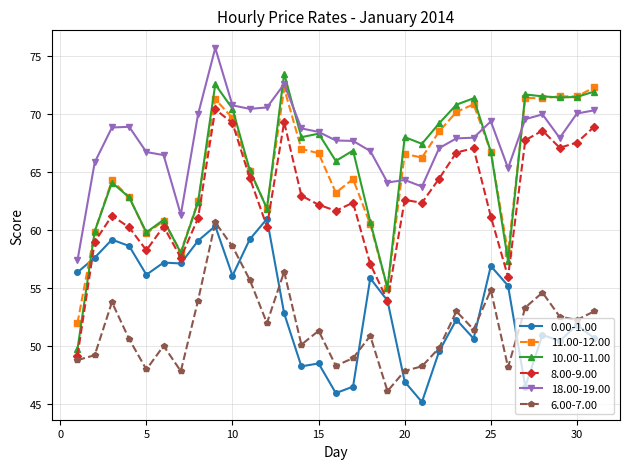

What are all the series names shown in the legend?

0.00-1.00, 11.00-12.00, 10.00-11.00, 8.00-9.00, 18.00-19.00, 6.00-7.00